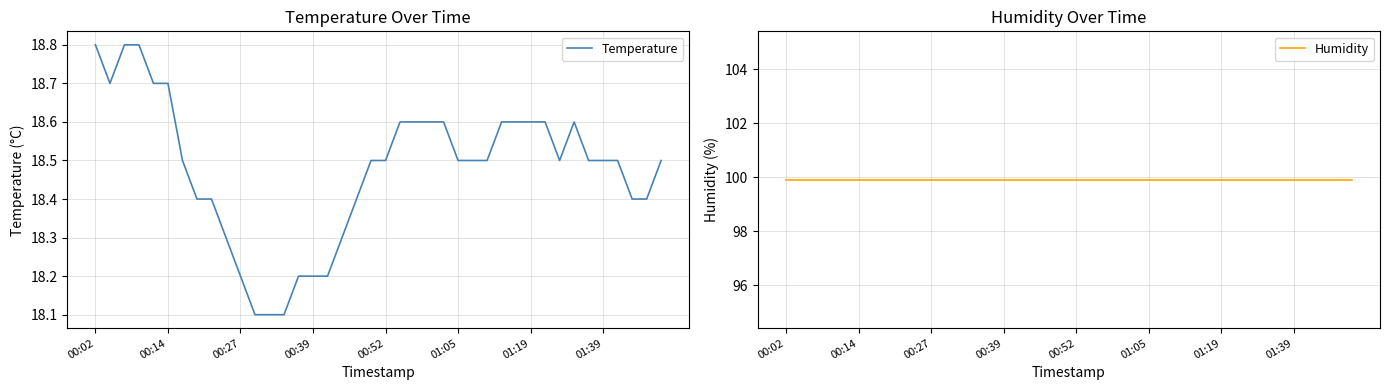

At how many categories does at least one series exceed 71?

40